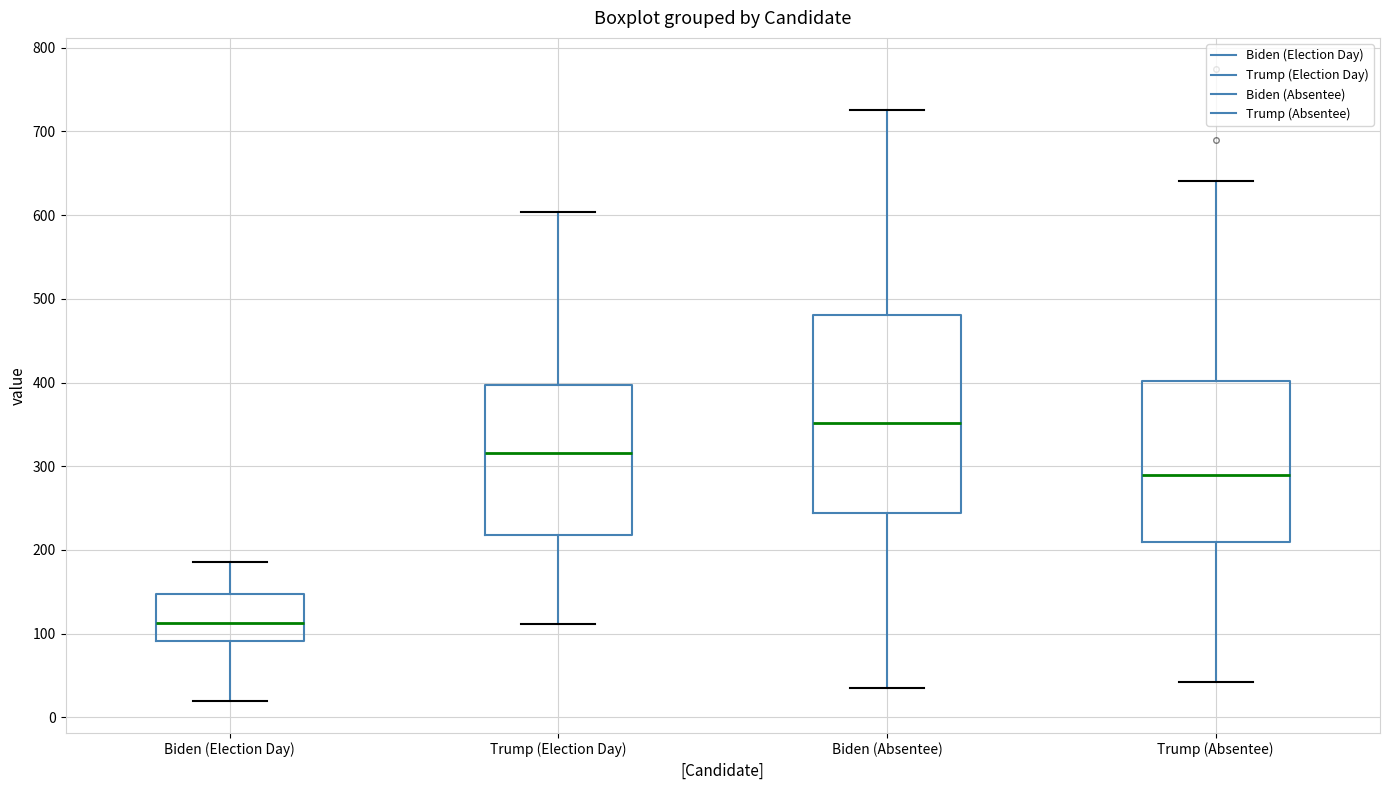

Where is the upper edge of the box for Trump (Election Day) on the y-axis? The values are not printed on the chart, so give them approximately, as read against the axis.

400